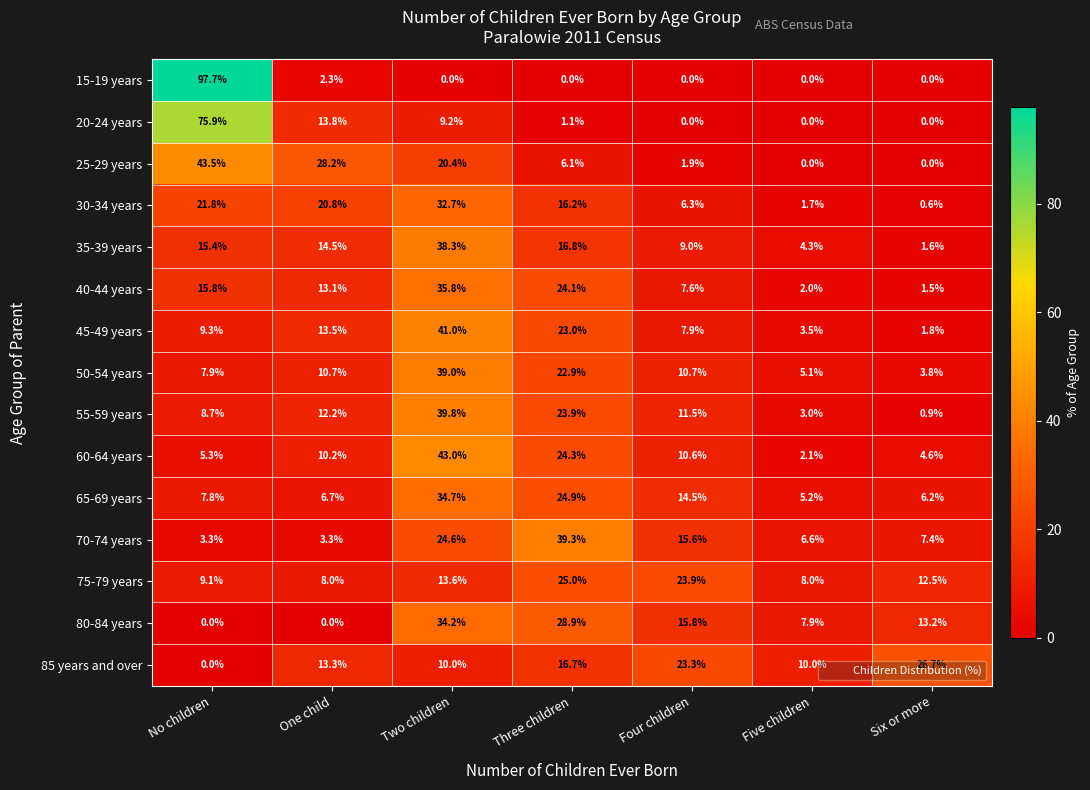

The 25-29 years series shows 43.5 at No children. True or false?

True